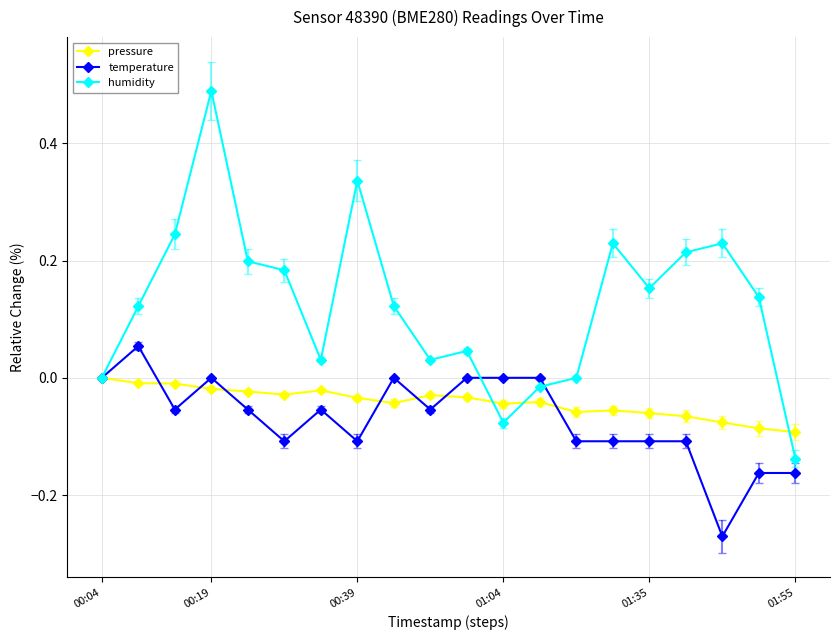

True or false: temperature has more than 0 interior local peaks.

True